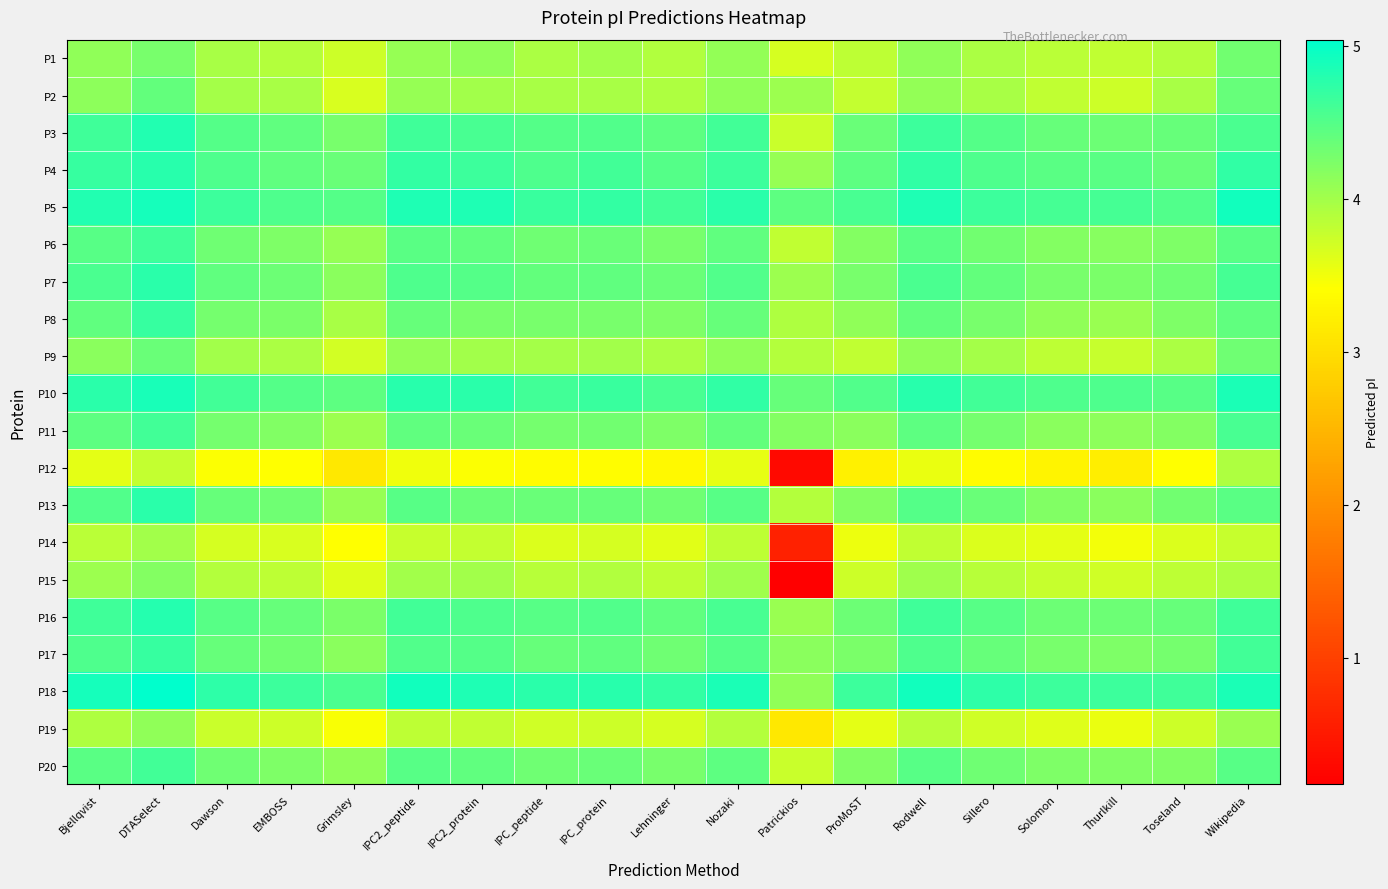

What is the maximum value shown in the chart?

5.0